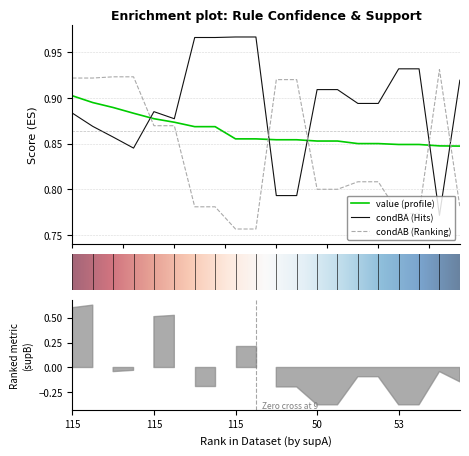

Is it true that condBA equals 0.4 at 14?

False